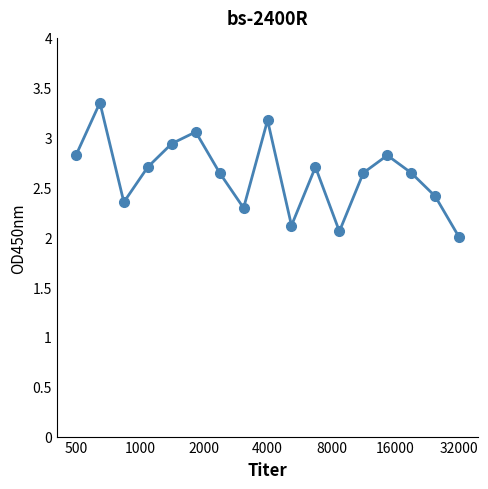

What is the difference between the second highest and second lowest values?

1.1